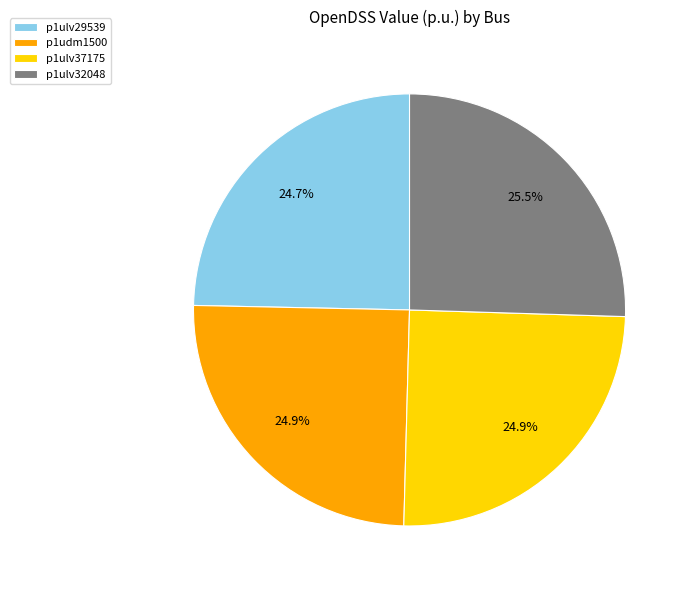

Which category has the biggest portion of the pie?

p1ulv32048